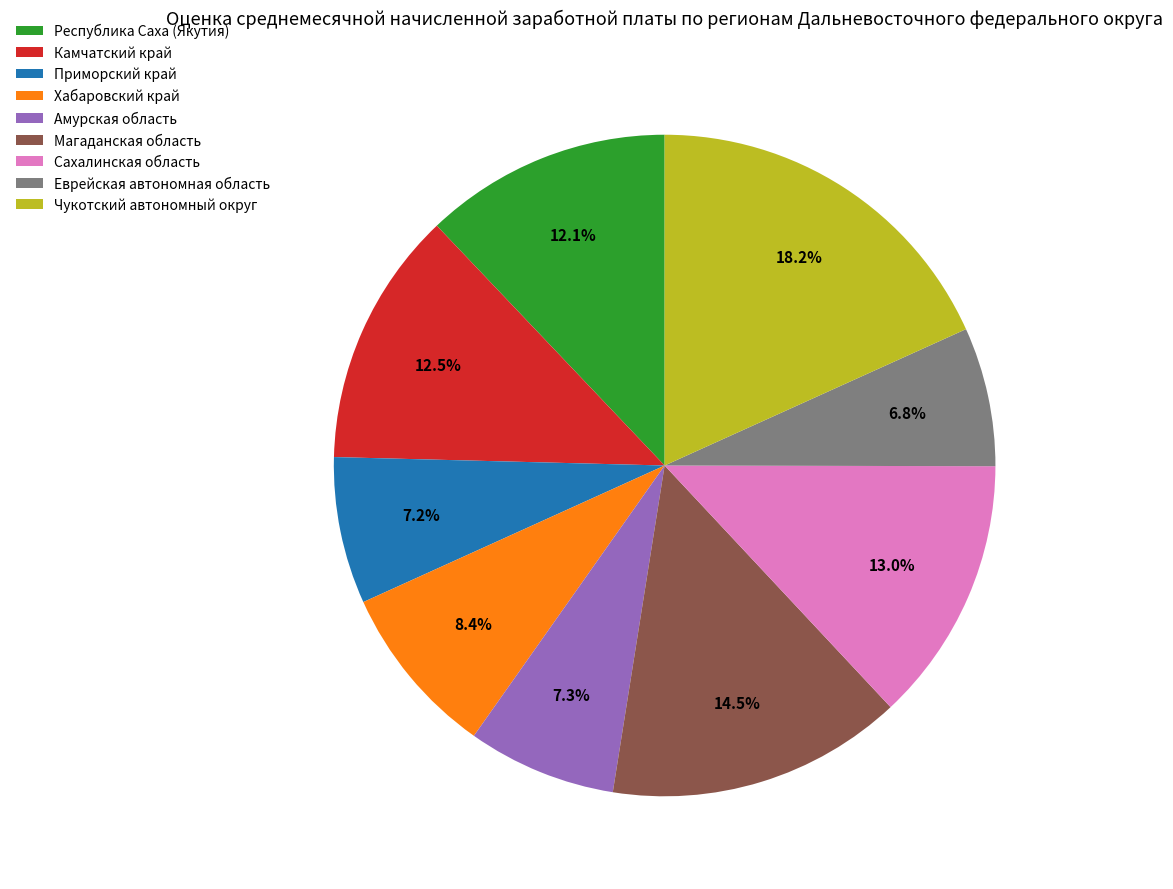

To the nearest percent, what portion does Приморский край represent?

7%